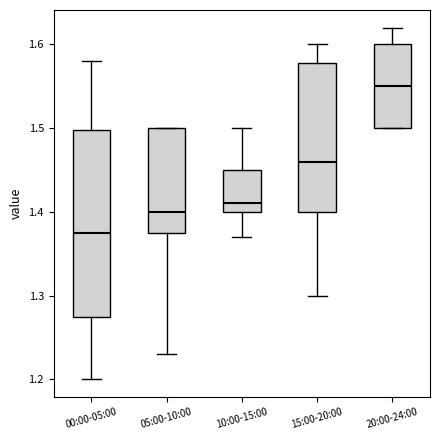

Reading left to right, read every box against the y-axis: the position of its median line, the range the box covers, and the ends of its whiskers. The values are not printed on the chart, so give them approximately, as read against the axis.

00:00-05:00: median 1.38, box 1.28 to 1.50, whiskers 1.20 to 1.58
05:00-10:00: median 1.40, box 1.38 to 1.50, whiskers 1.23 to 1.50
10:00-15:00: median 1.41, box 1.40 to 1.45, whiskers 1.37 to 1.50
15:00-20:00: median 1.46, box 1.40 to 1.58, whiskers 1.30 to 1.60
20:00-24:00: median 1.55, box 1.50 to 1.60, whiskers 1.50 to 1.62